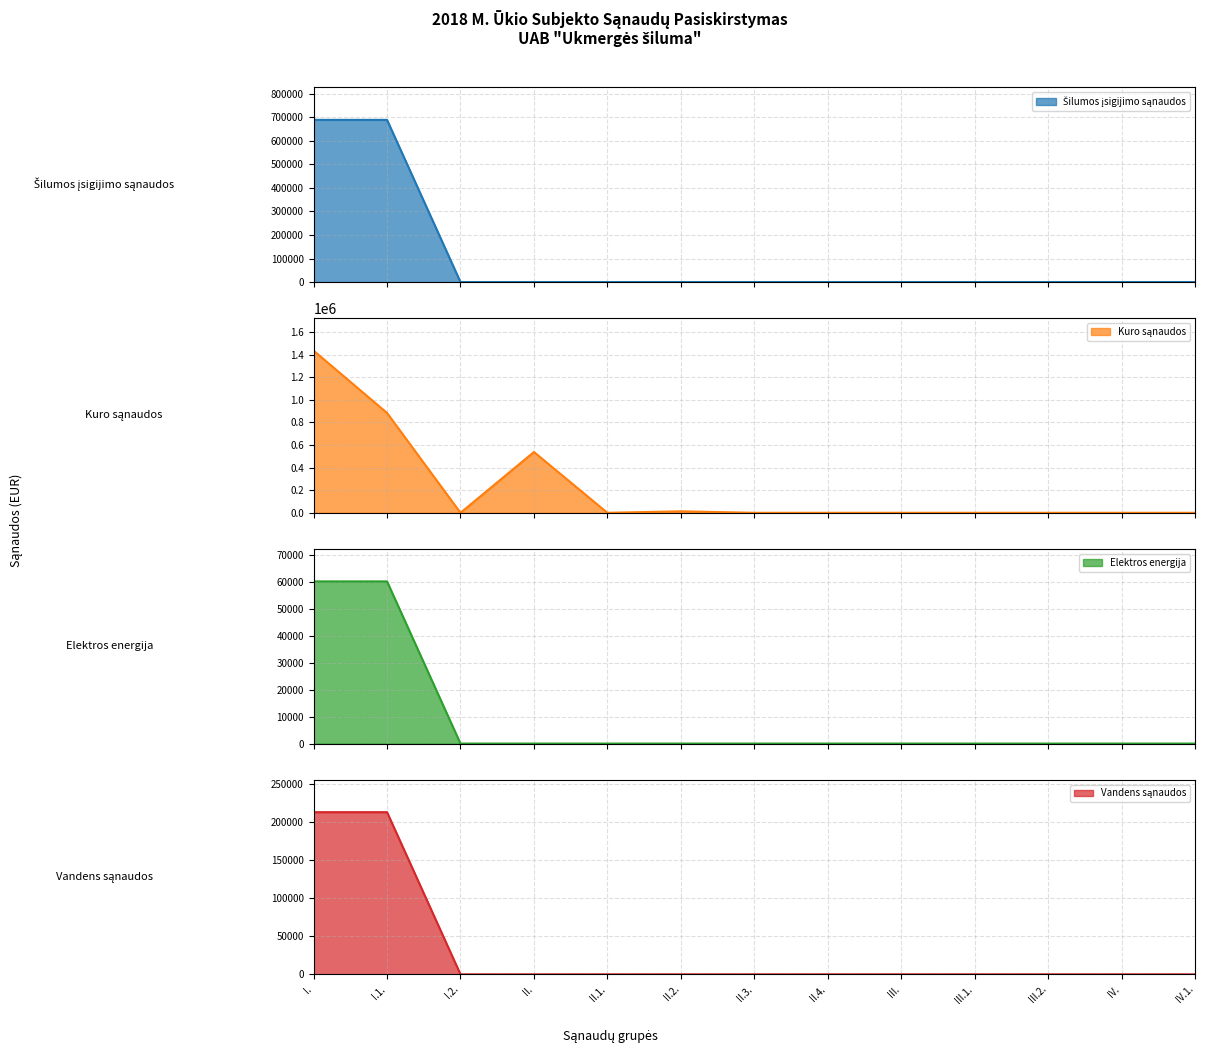

The value of Šilumos įsigijimo sąnaudos at II. is 0.0. True or false?

True